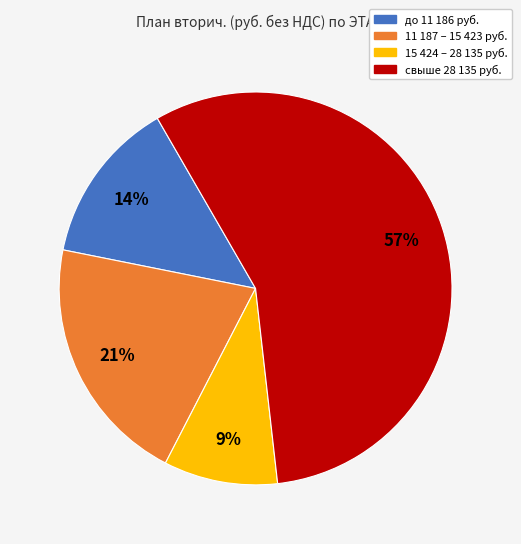

Is there any slice that represents more than half of the pie?

Yes